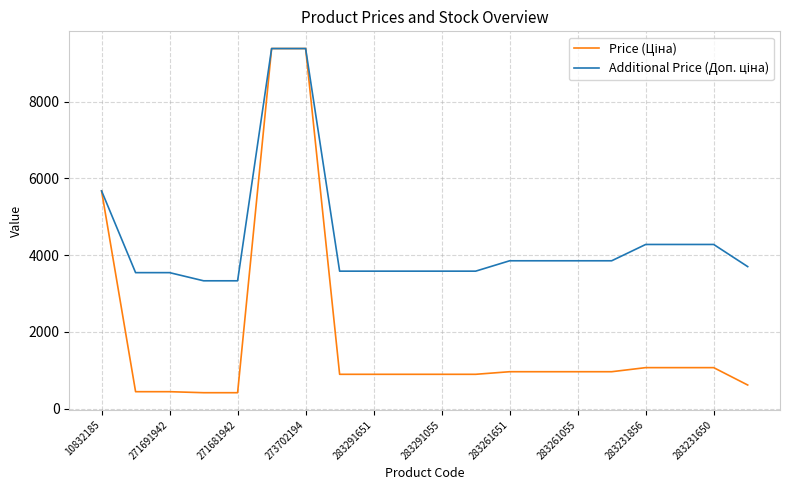

What is the maximum value shown in the chart?

9384.0